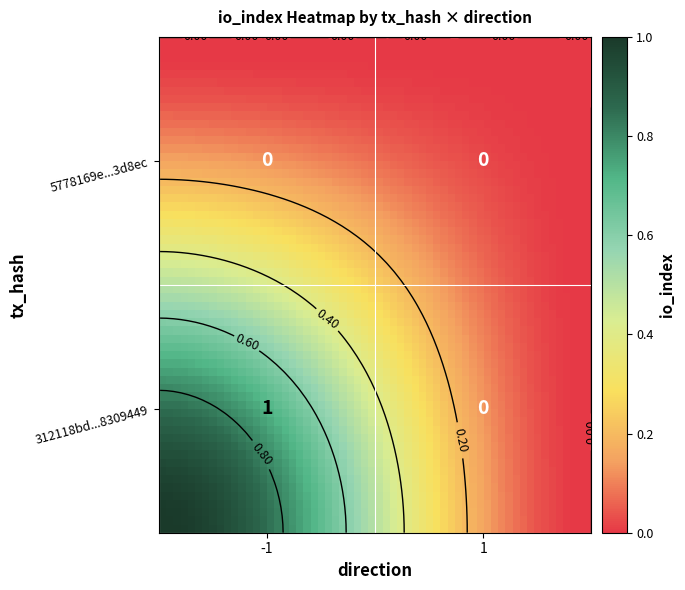

How many data points does each series have?

2